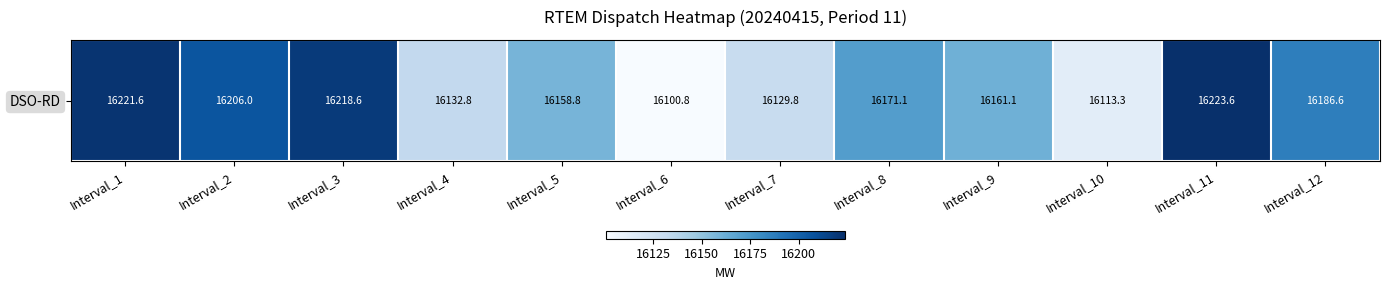

Reading right to left, list all the values displayed in this chart.

Interval_12=16186.6	Interval_11=16223.6	Interval_10=16113.3	Interval_9=16161.1	Interval_8=16171.1	Interval_7=16129.8	Interval_6=16100.8	Interval_5=16158.8	Interval_4=16132.8	Interval_3=16218.6	Interval_2=16206.0	Interval_1=16221.6